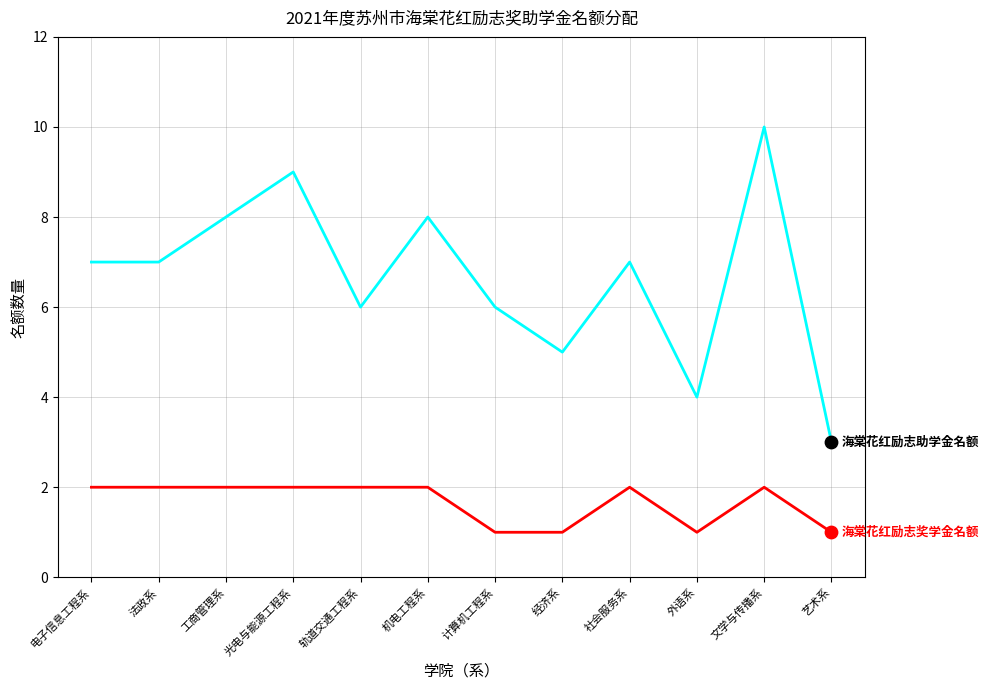

What is the spread (max minus min) of values at 工商管理系?

6